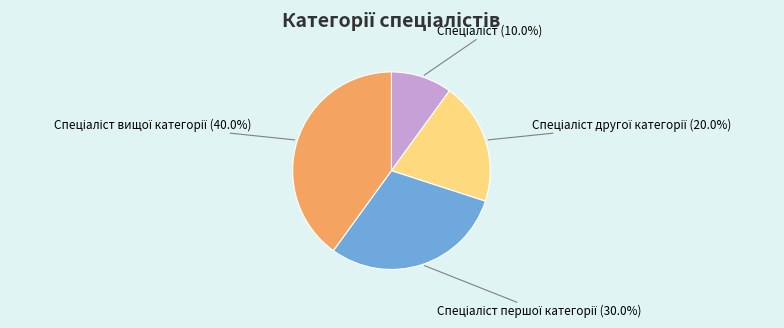

Is there any slice that represents more than half of the pie?

No